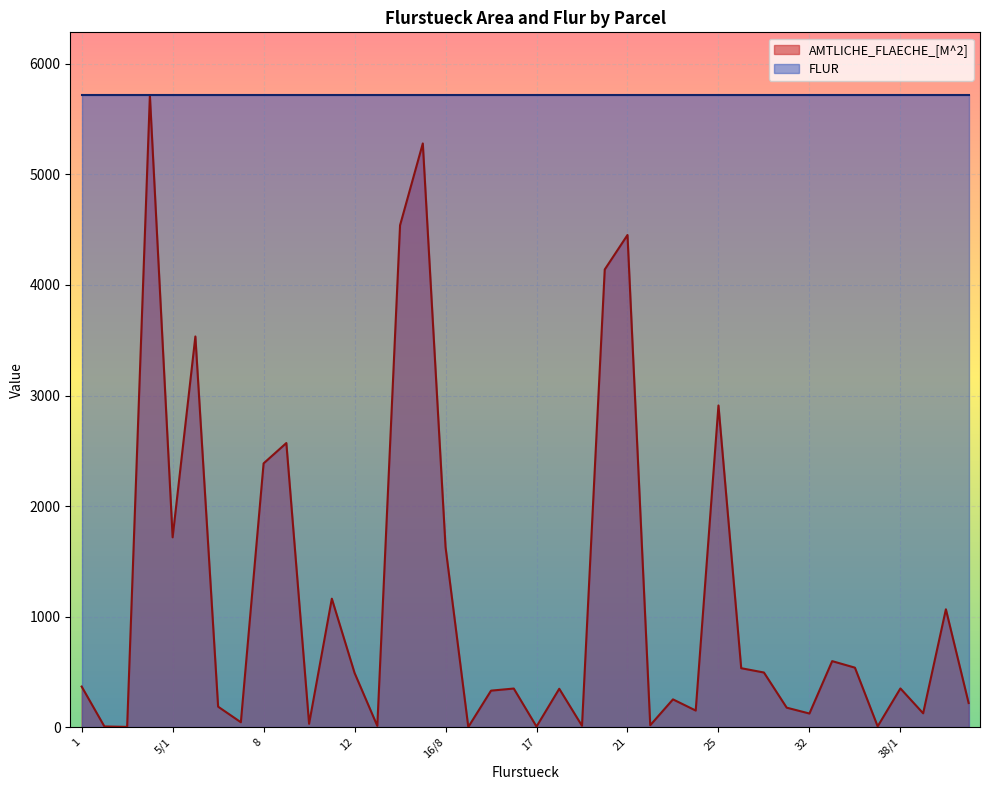

Reading left to right, extract all data points from this chart.

367	6	2	5714	1717	3534	185	44	2386	2570	30	1162	490	11	4540	5280	1628	1	330	349	5	347	12	4140	4452	17	251	150	2910	533	494	176	123	597	538	7	350	125	1066	218